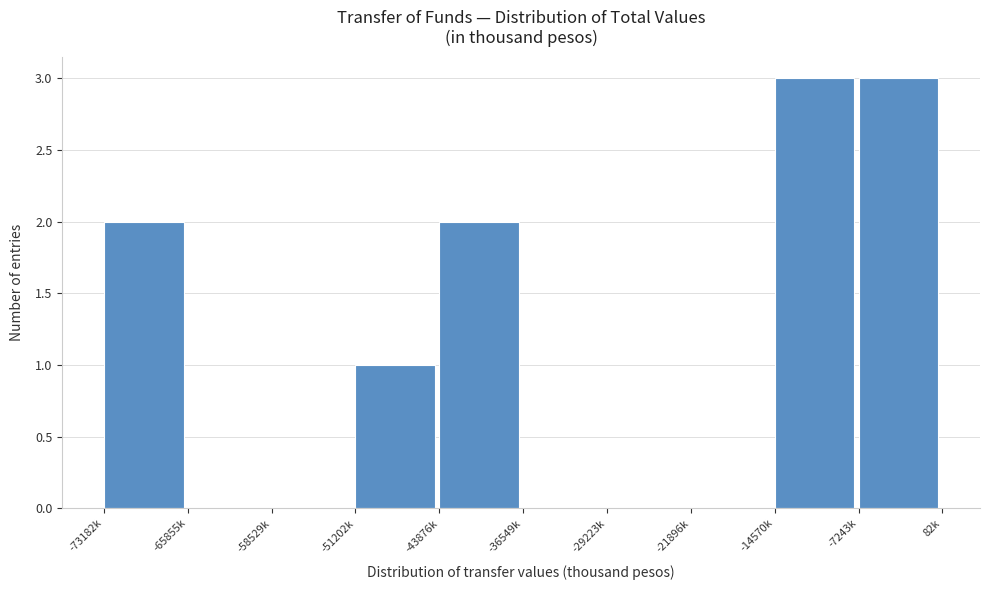

Reading right to left, list all the values displayed in this chart.

-7243k=3	-14570k=3	-21896k=0	-29223k=0	-36549k=0	-43876k=2	-51202k=1	-58529k=0	-65855k=0	-73182k=2